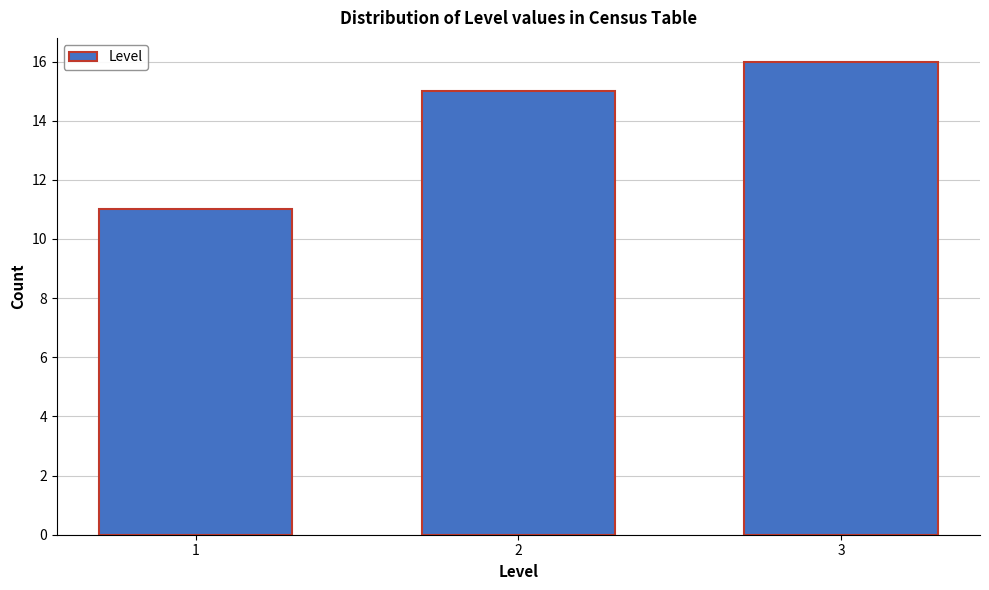

Reading left to right, list all the values displayed in this chart.

1=11	2=15	3=16